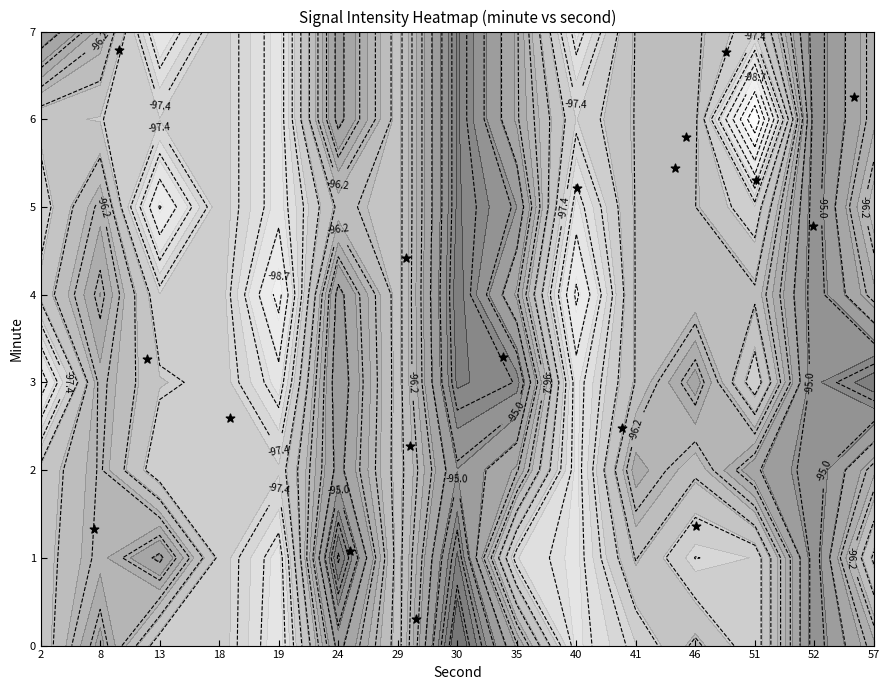

How many distinct data groups are displayed?

1